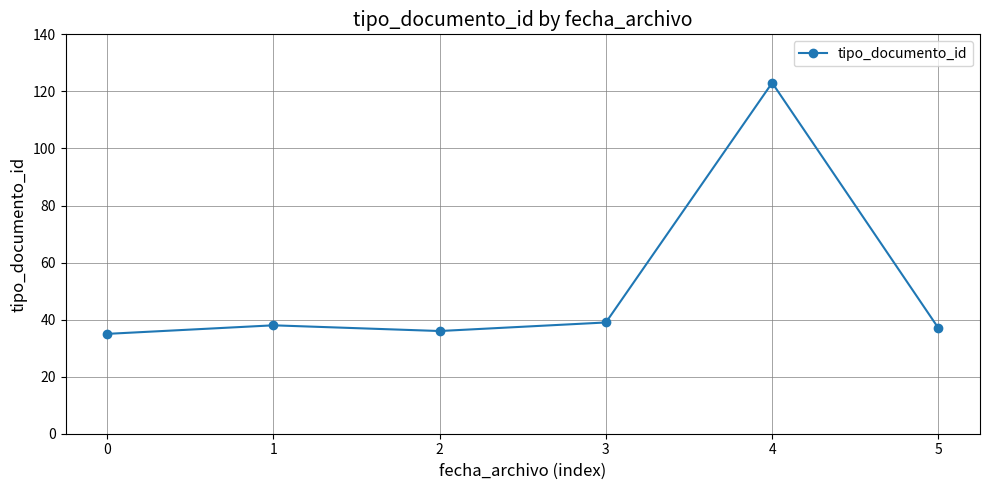

Reading left to right, what are all the values shown in this chart?

35	38	36	39	123	37